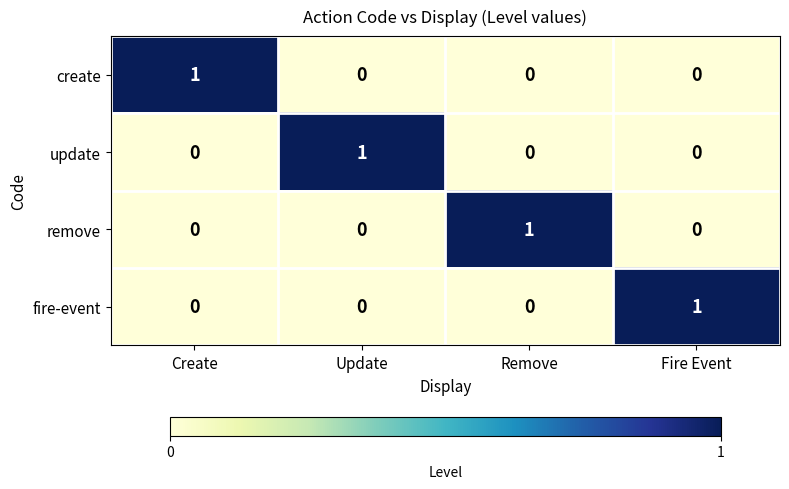

Count the update values in the range 0 to 1.

4